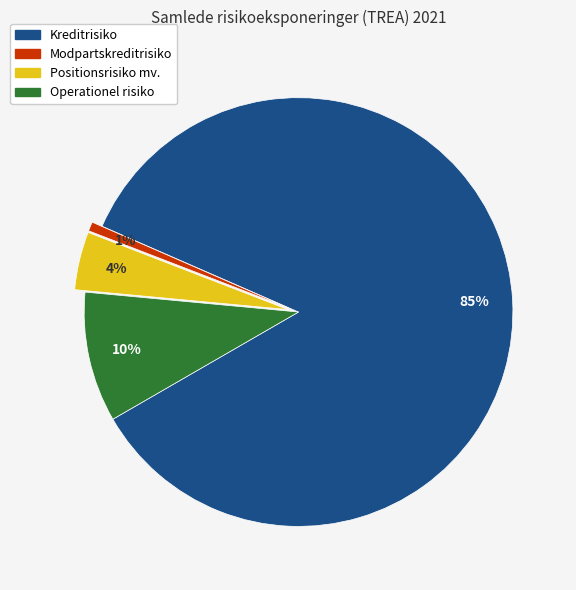

Is there any slice that represents more than half of the pie?

Yes